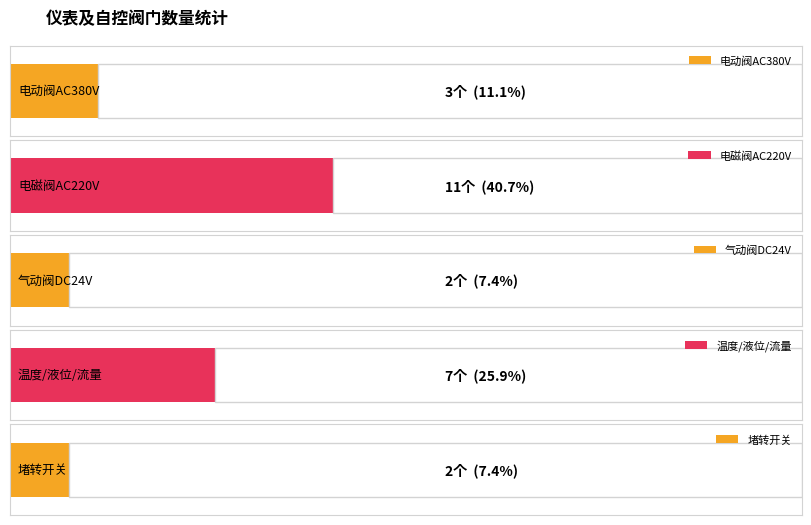

What is the total value across all series at 序号?

25